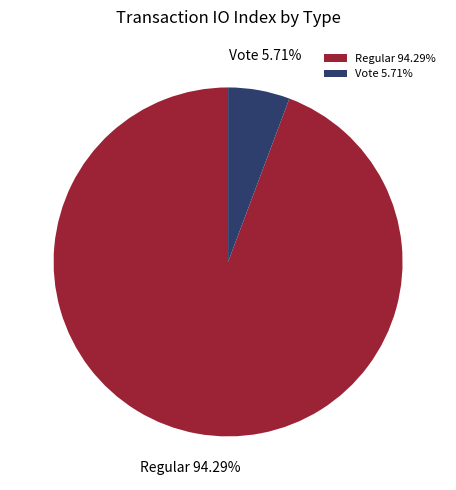

Which has a higher value, Regular or Vote?

Regular